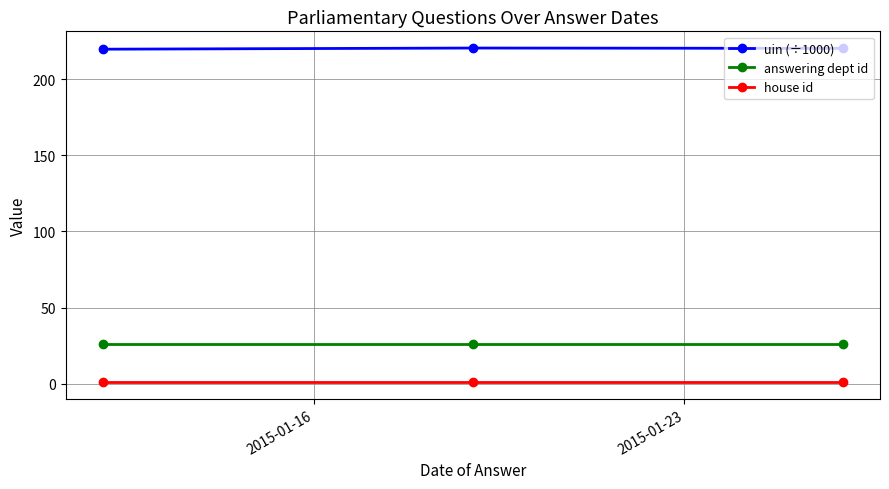

Rank the series by their maximum value, from lowest to highest.

house id, answering dept id, uin (÷1000)